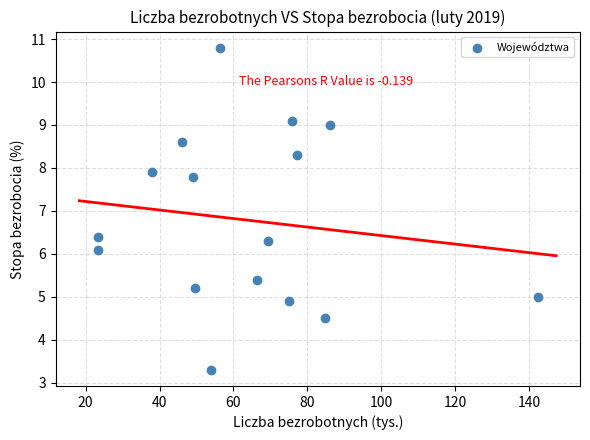

What is the range of Y values (max minus min)?

7.5